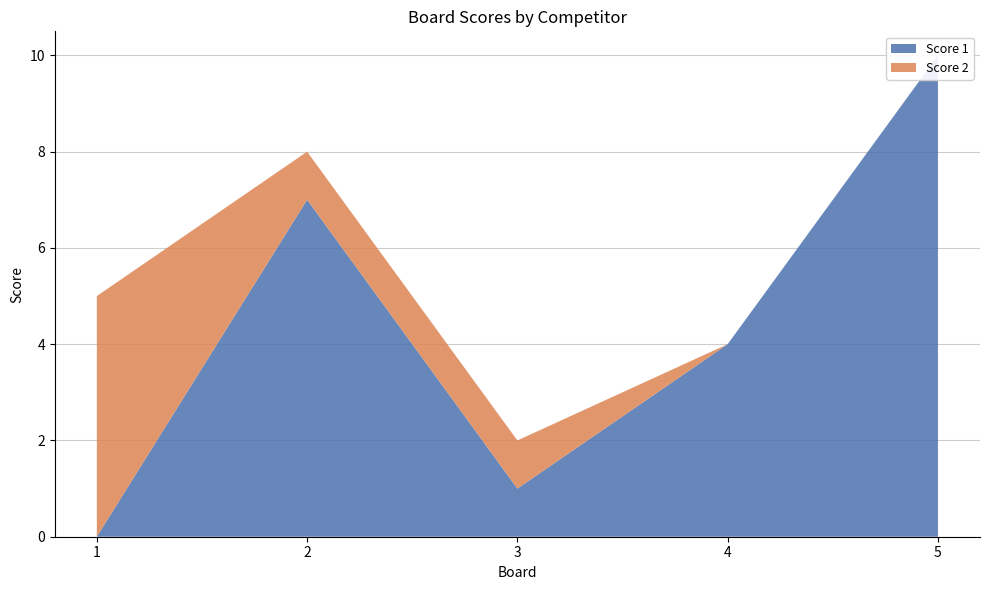

Reading left to right, list all the values displayed in this chart.

Score 1: 0	7	1	4	10
Score 2: 5	1	1	0	0